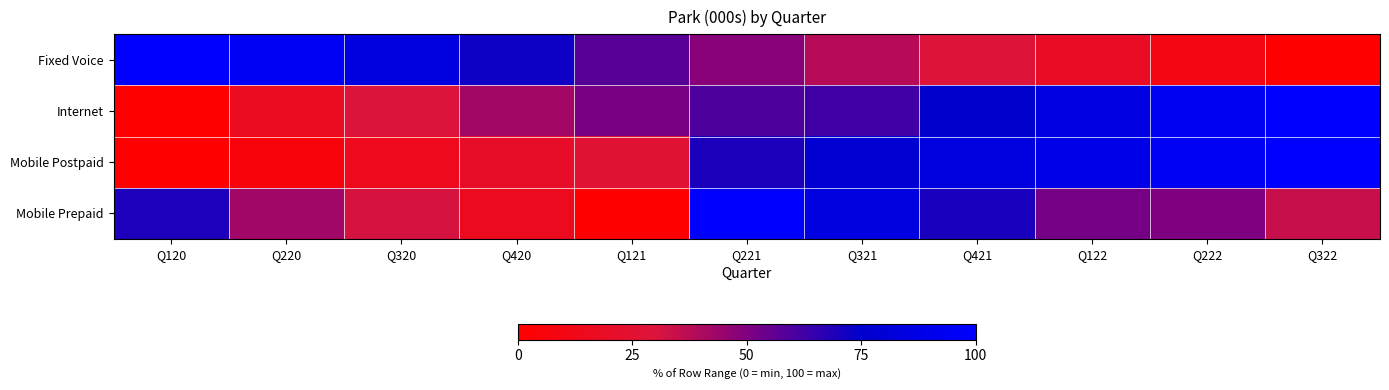

Reading left to right, transcribe all the data shown in this chart.

Fixed Voice: Q120=100.0	Q220=96.4	Q320=84.5	Q420=71.9	Q121=58.1	Q221=48.2	Q321=38.0	Q421=28.7	Q122=18.2	Q222=9.2	Q322=0.0
Internet: Q120=0.0	Q220=16.8	Q320=29.7	Q420=42.6	Q121=51.5	Q221=59.4	Q321=62.4	Q421=75.2	Q122=86.1	Q222=94.1	Q322=100.0
Mobile Postpaid: Q120=0.0	Q220=6.0	Q320=14.8	Q420=20.4	Q121=25.9	Q221=69.7	Q321=77.4	Q421=83.8	Q122=88.6	Q222=95.0	Q322=100.0
Mobile Prepaid: Q120=69.2	Q220=42.9	Q320=31.6	Q420=15.8	Q121=0.0	Q221=100.0	Q321=85.0	Q421=69.9	Q122=51.9	Q222=50.4	Q322=34.6